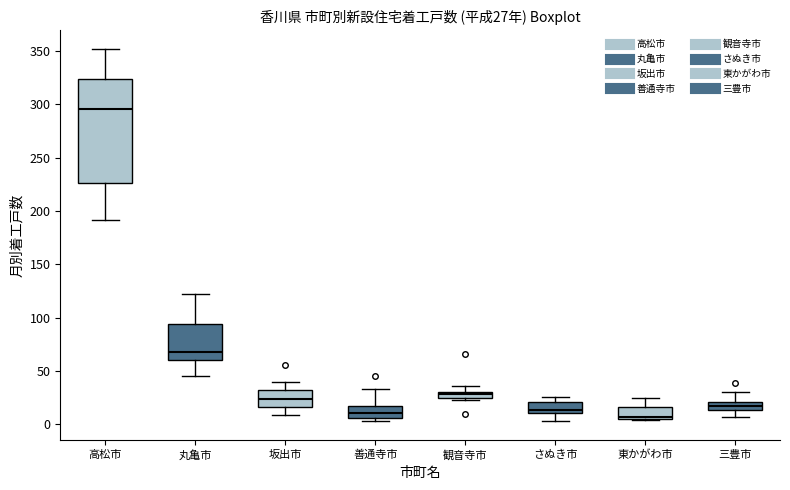

Comparing the boxes themselves (not the whiskers), which one is the tallest?

高松市